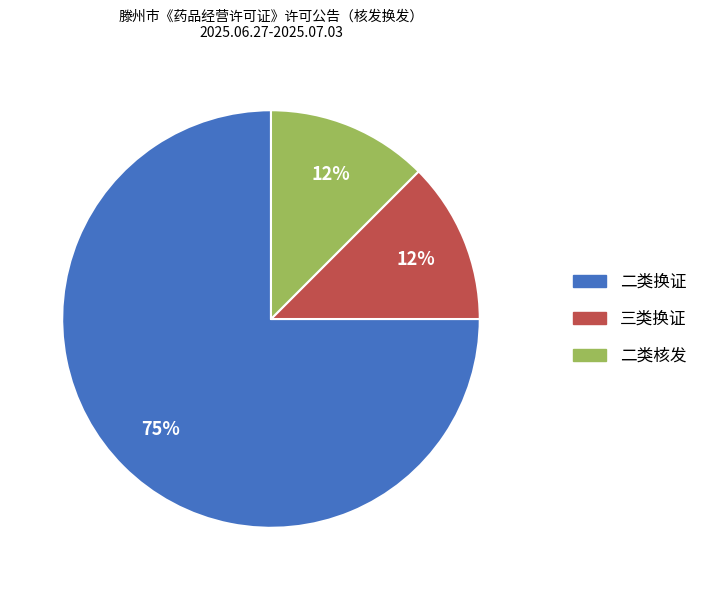

How many slices are in this pie chart?

3